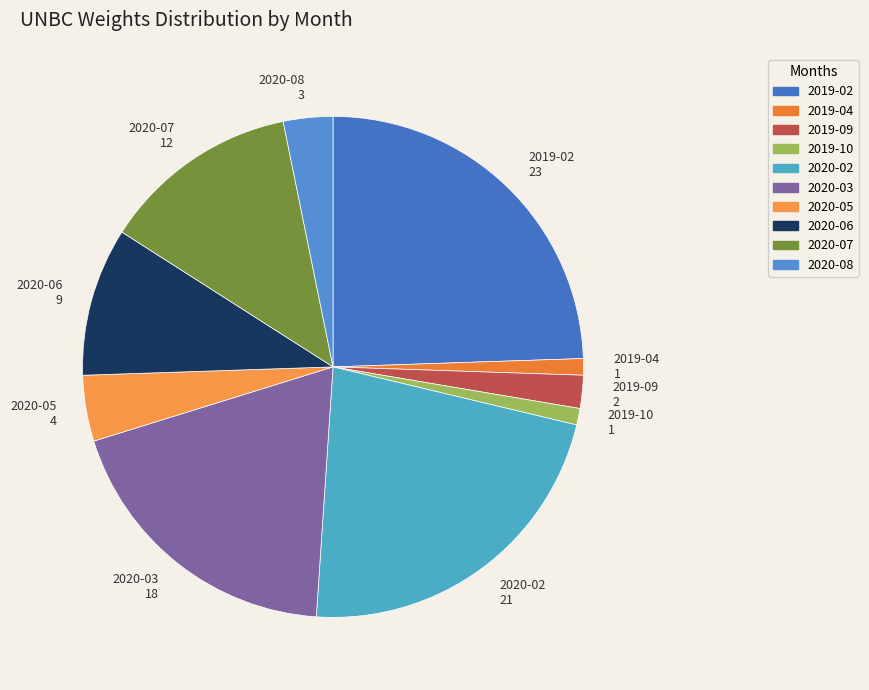

Which slice is the largest?

2019-02